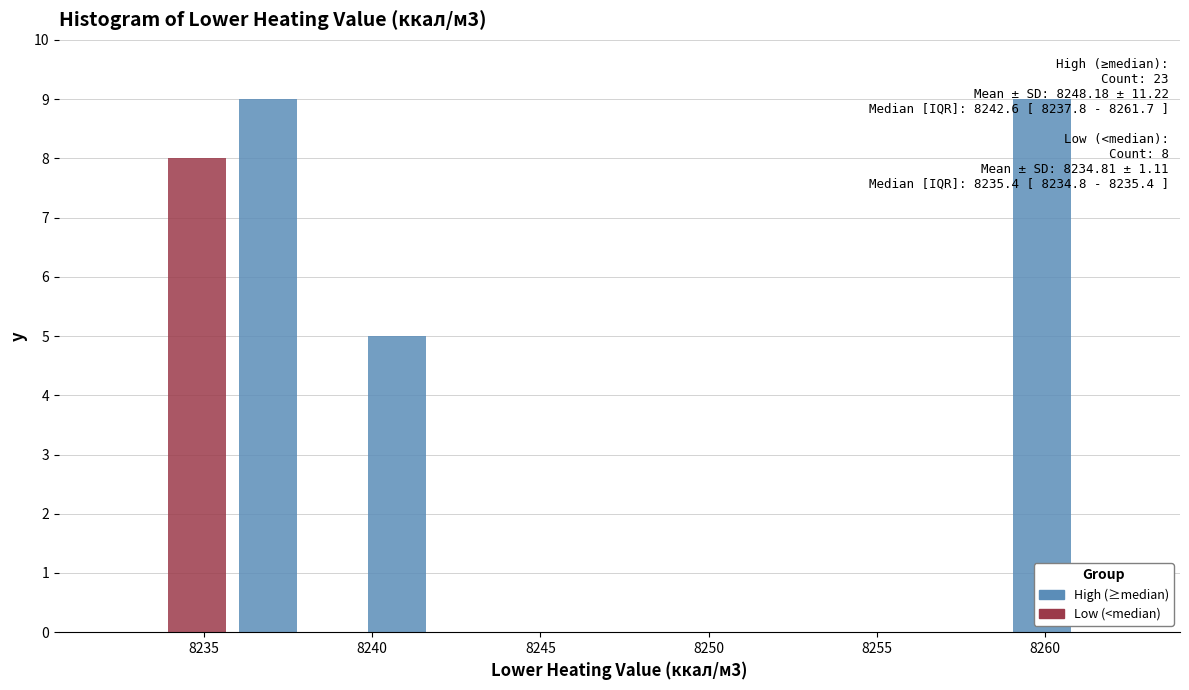

In the Low (<median) series, which range on the x-axis has the tallest bar?

8232.0 to 8236.0